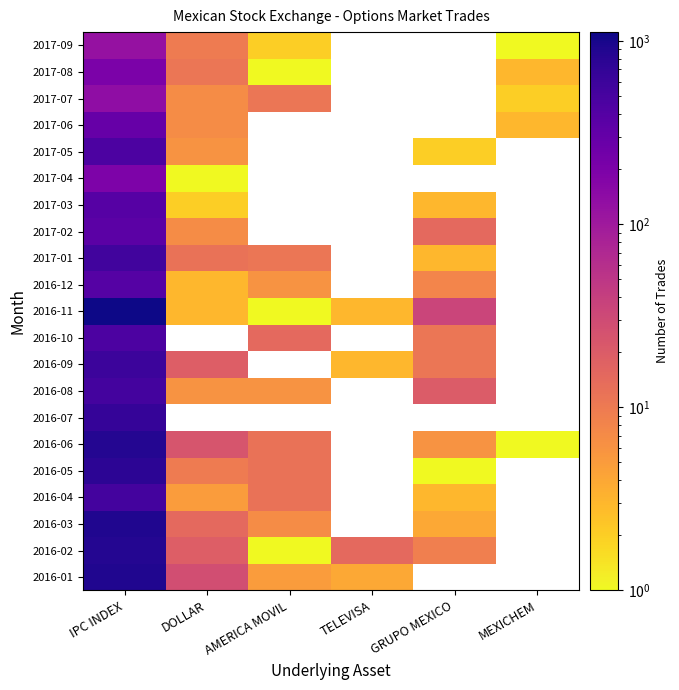

The AMERICA MOVIL series shows 15 at 2016-10. True or false?

True